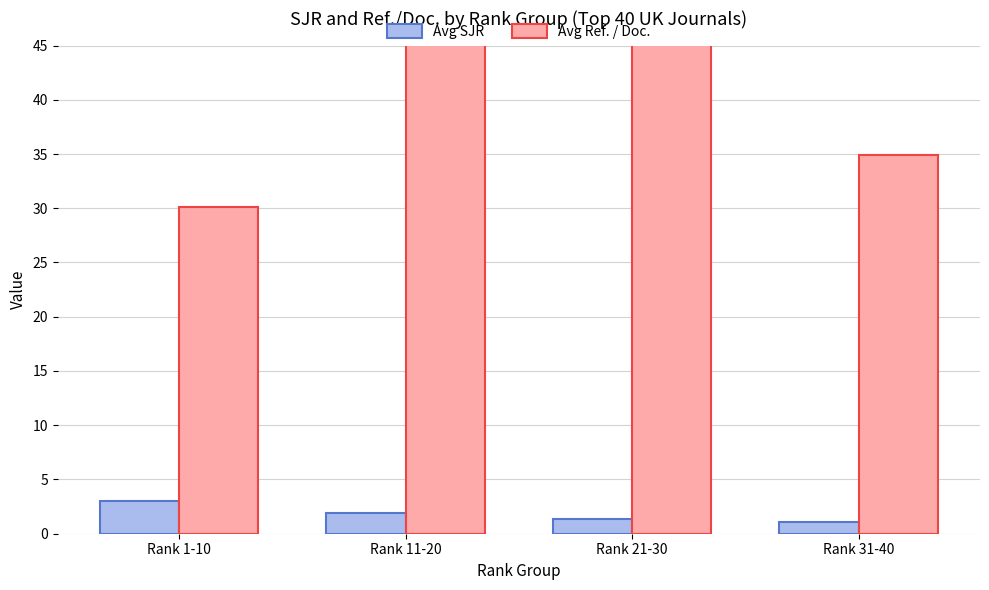

What is the total value across all series at Rank 21-30?

46.6